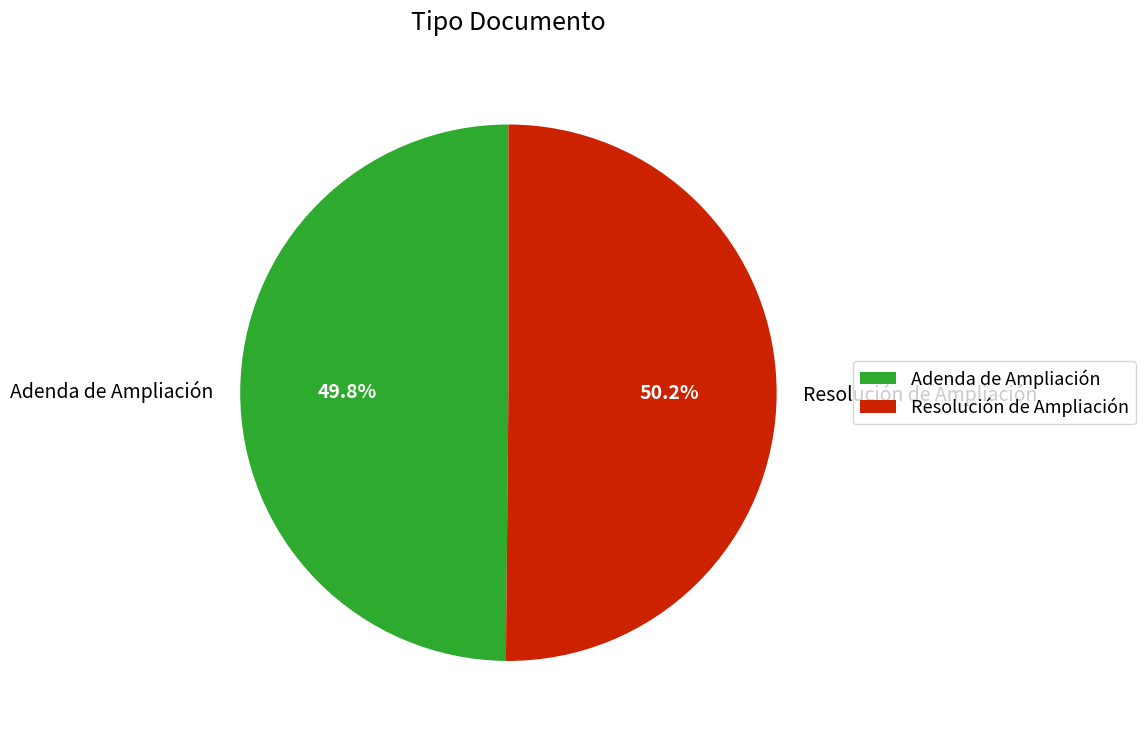

Combined, what portion of the pie is Adenda de Ampliación and Resolución de Ampliación?

100.0%